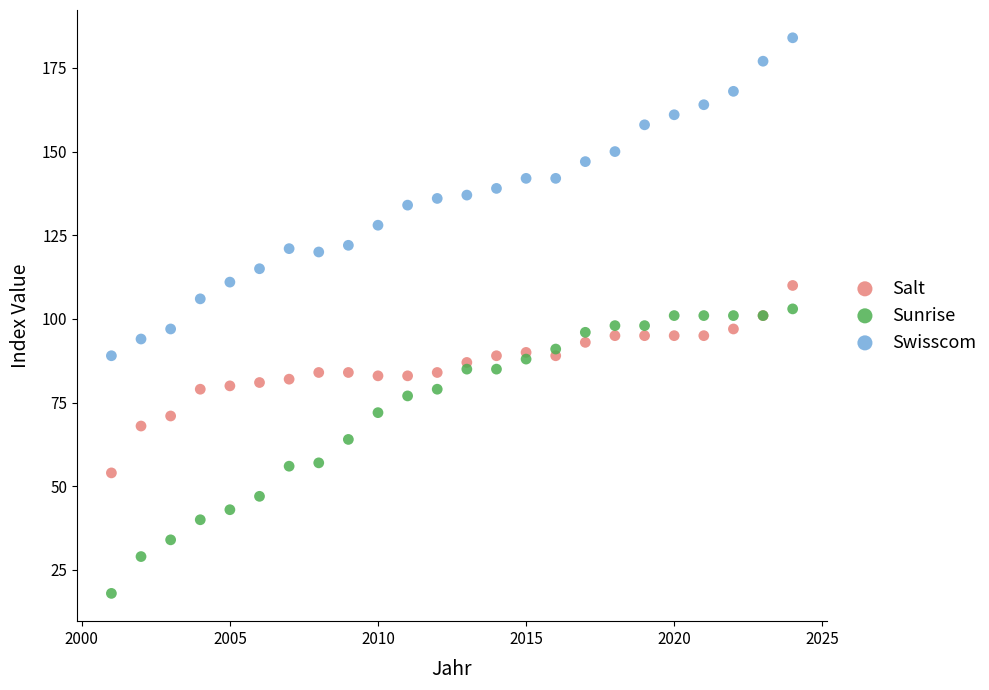

Which series has the largest Y range (max minus min)?

Swisscom